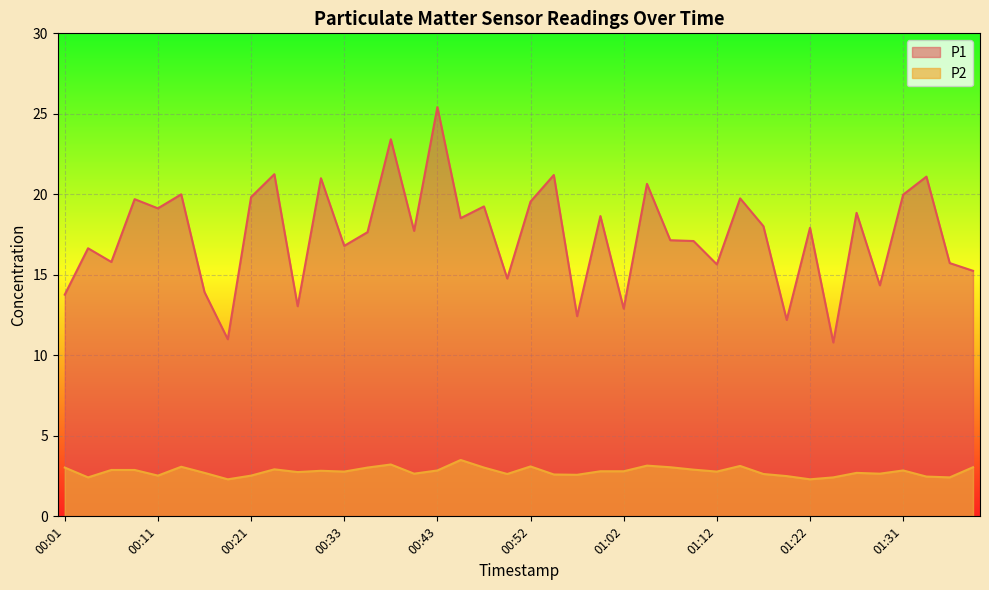

At which label does P2 reach its peak?

00:45